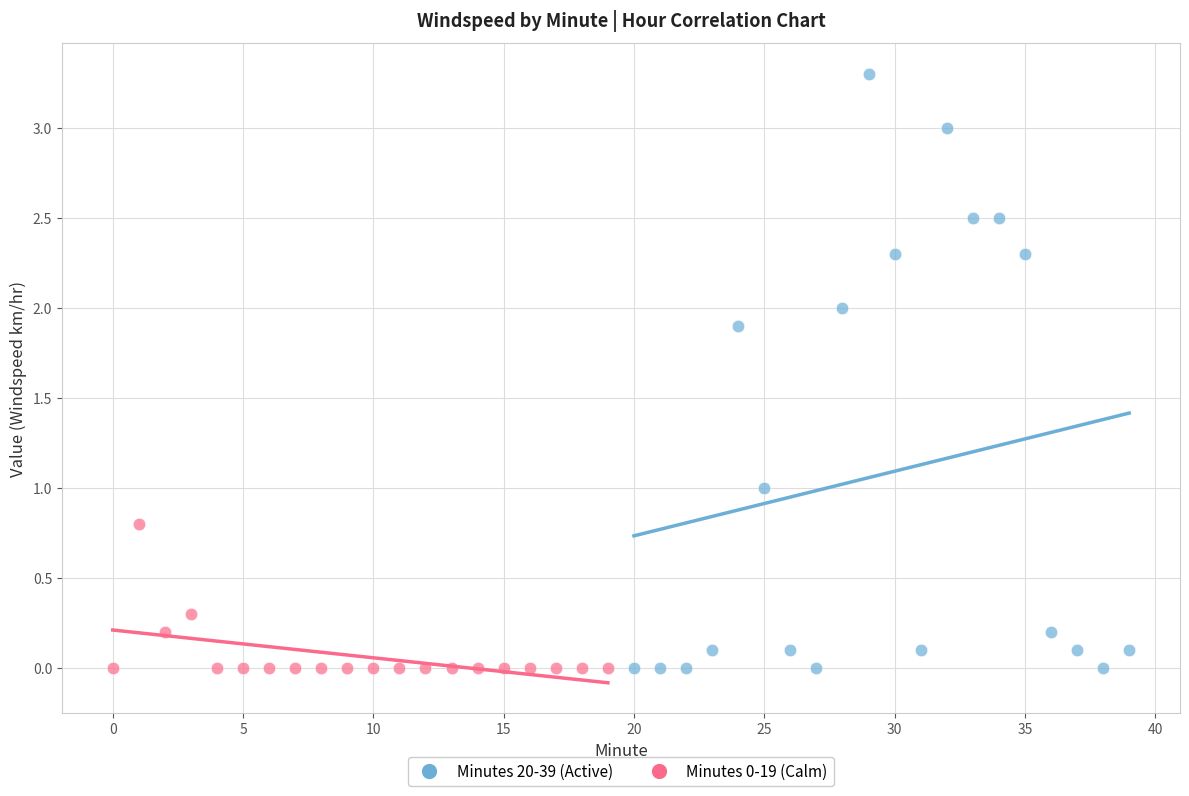

Which series reaches the maximum Y coordinate?

Minutes 20-39 (Active)